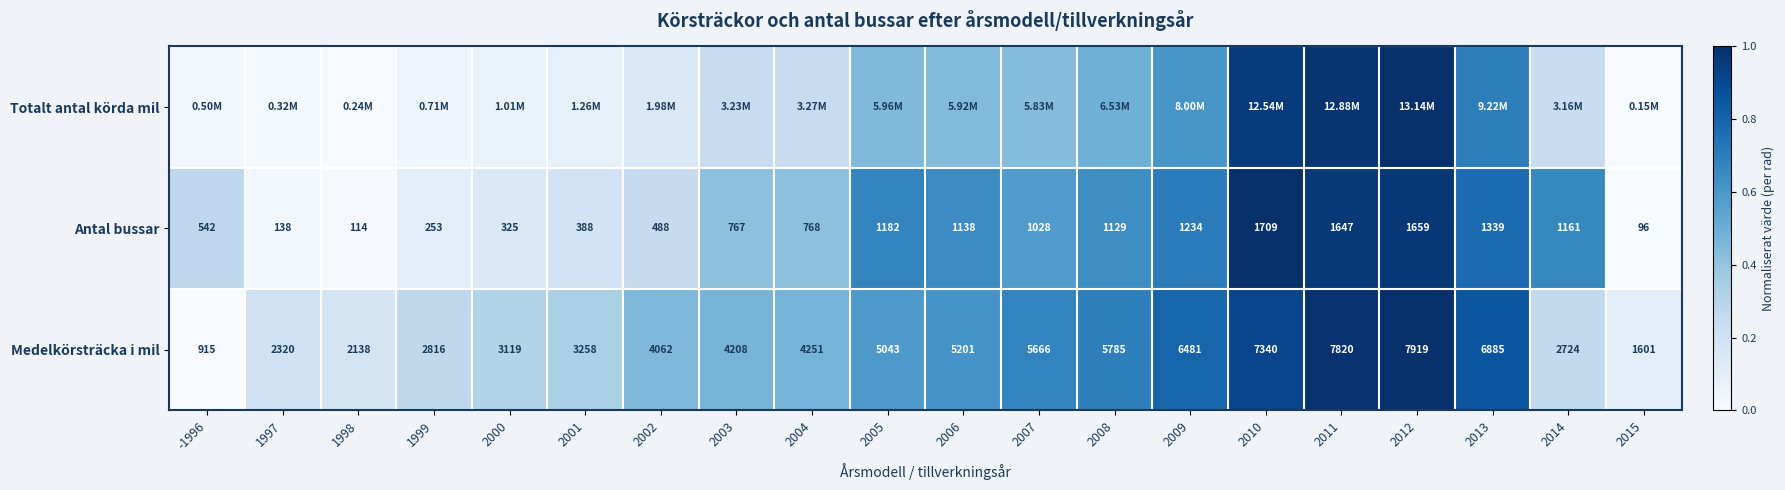

What is the difference between the maximum and minimum values in the Totalt antal körda mil series?

1.0